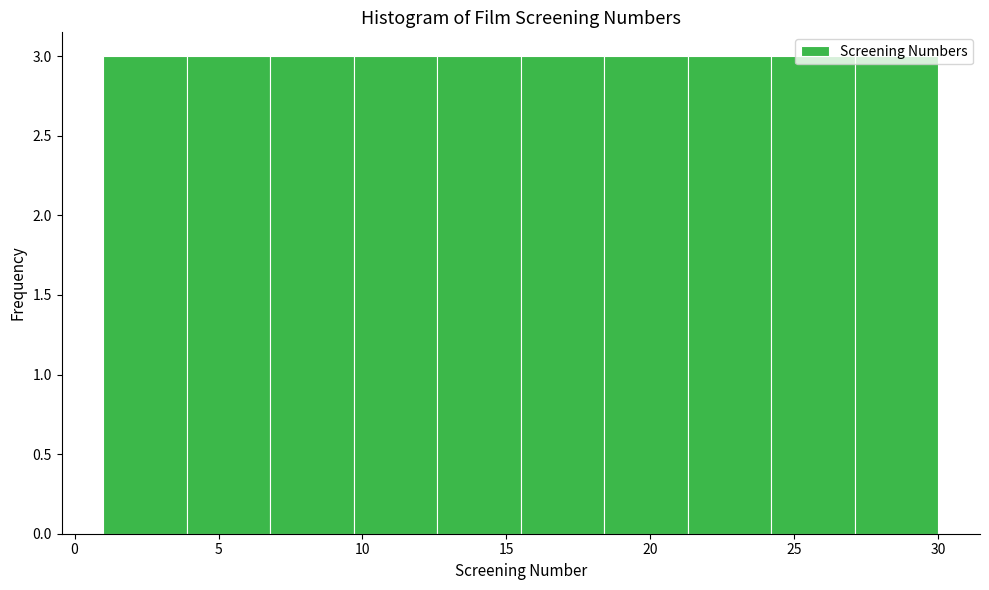

How tall is the bar that spans 18.4 to 21.3 on the x-axis? Neither the bar edges nor the heights are printed on the chart, so give them approximately, as read against the axes.

3